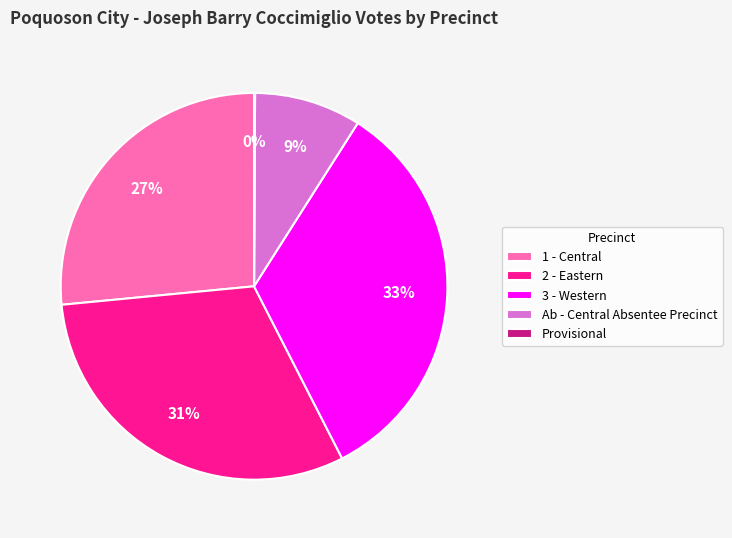

Which category has the biggest portion of the pie?

3 - Western